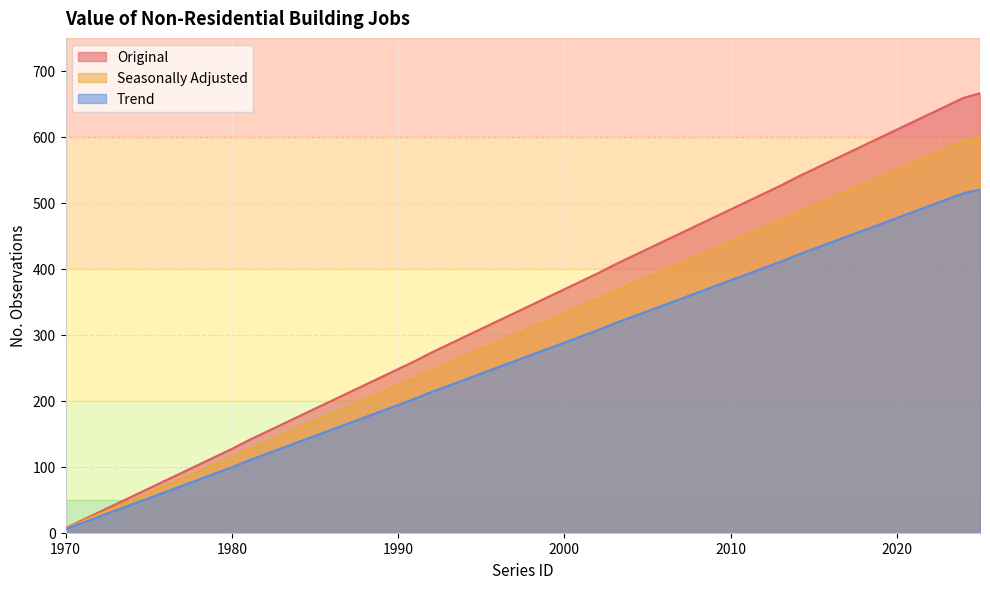

Which series has the largest total across all categories?

Original